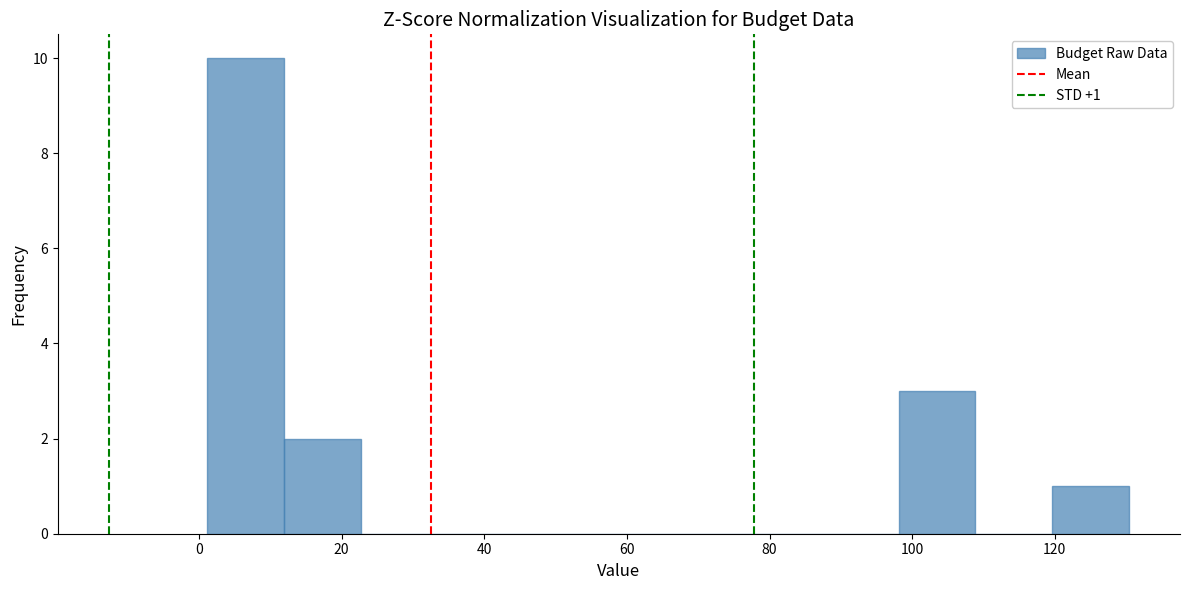

Over which range of the x-axis is the bar tallest?

2 to 12